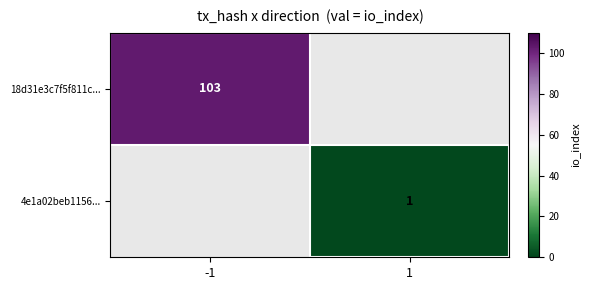

The value of 18d31e3c7f5f811c... at -1 is 103. True or false?

True